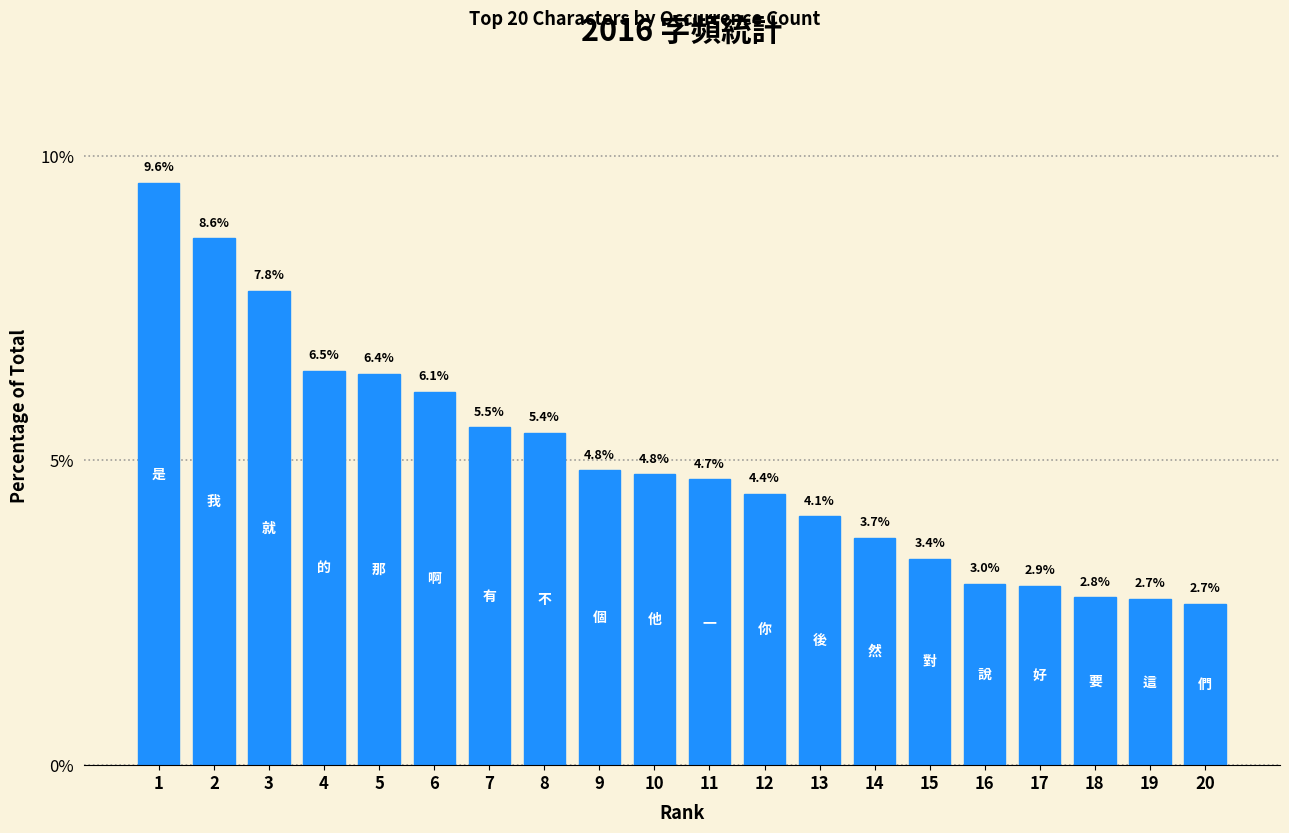

Reading right to left, what are all the values shown in this chart?

2.7	2.7	2.8	2.9	3.0	3.4	3.7	4.1	4.4	4.7	4.8	4.8	5.4	5.5	6.1	6.4	6.5	7.8	8.6	9.6